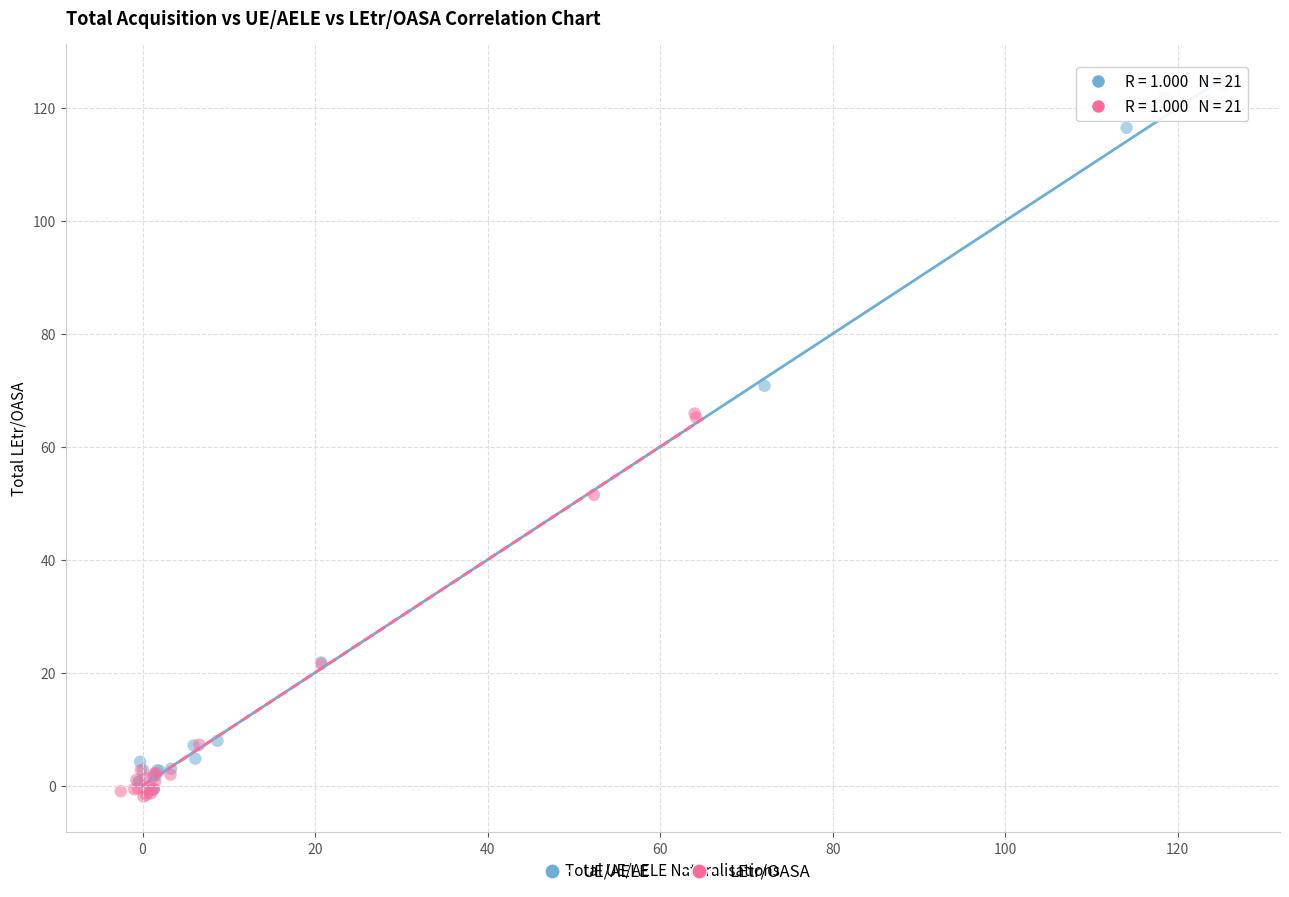

Which series contains the highest Y value?

UE/AELE